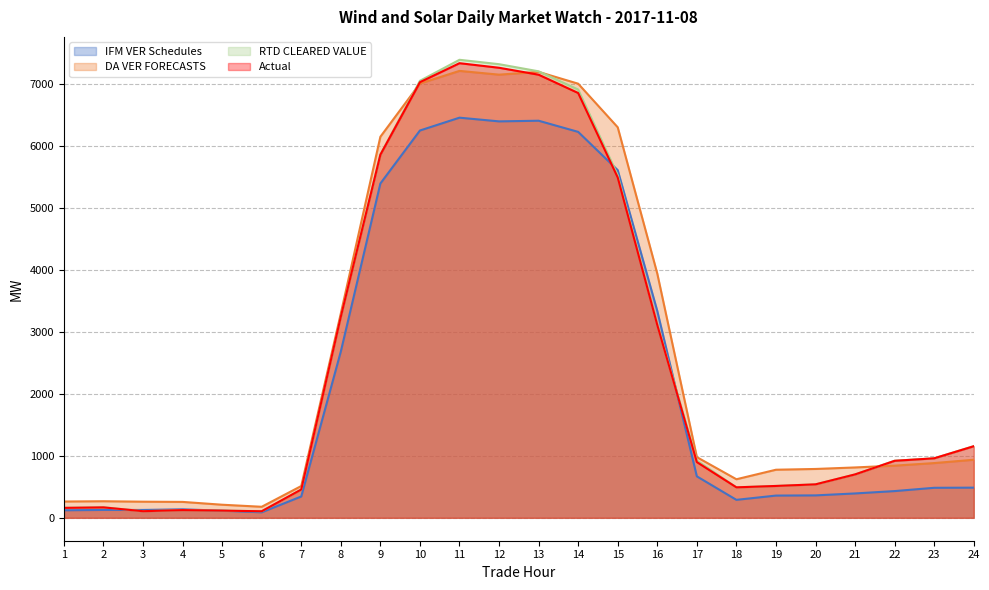

True or false: IFM VER Schedules and Actual intersect in this chart.

True